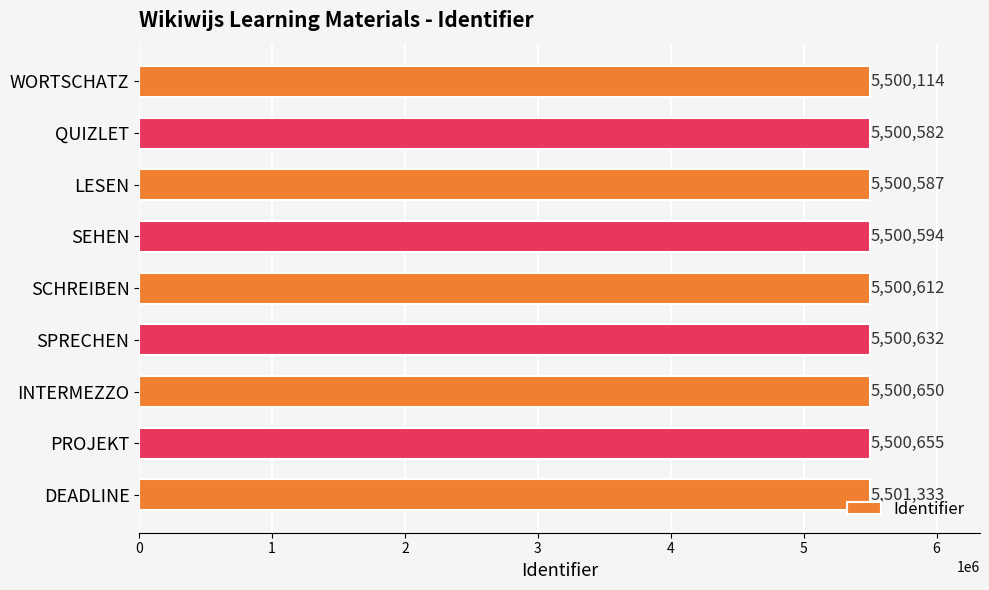

What is the difference between the maximum and minimum values?

1219